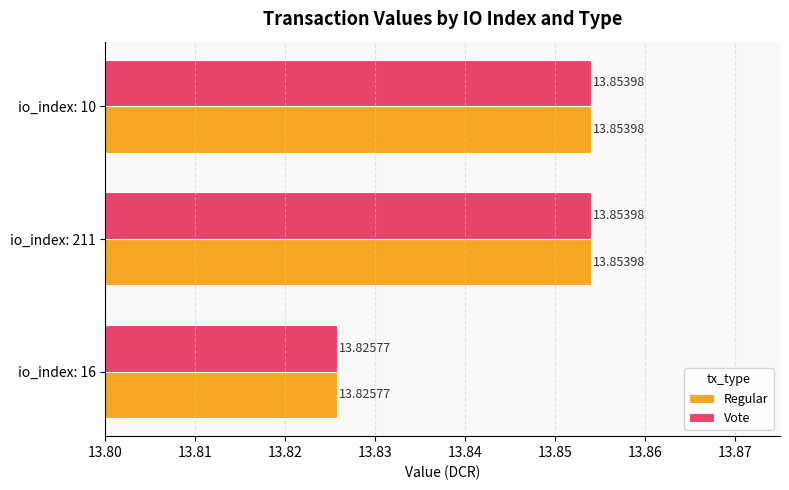

At how many categories does at least one series exceed 13?

3